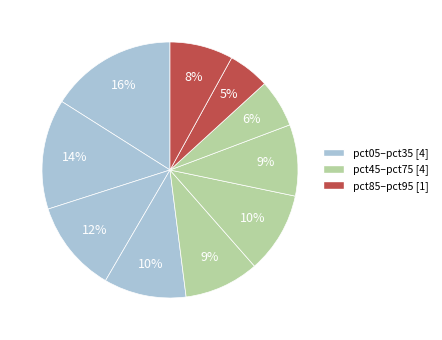

Does any single category account for the majority?

No